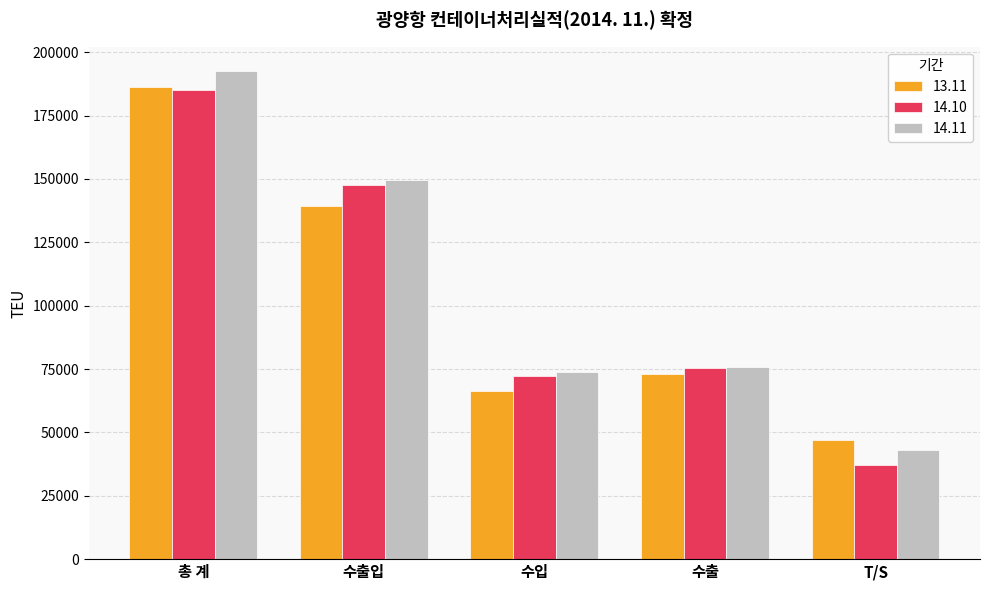

What is the spread (max minus min) of values at 수출입?

10182